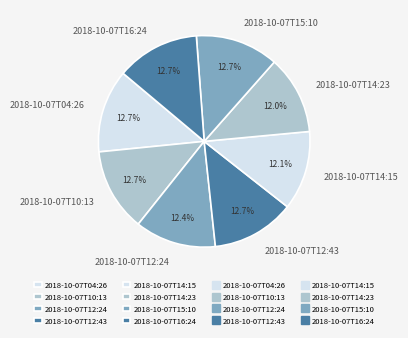

To the nearest percent, what is the combined percentage of 2018-10-07T10:13 and 2018-10-07T15:10?

25%